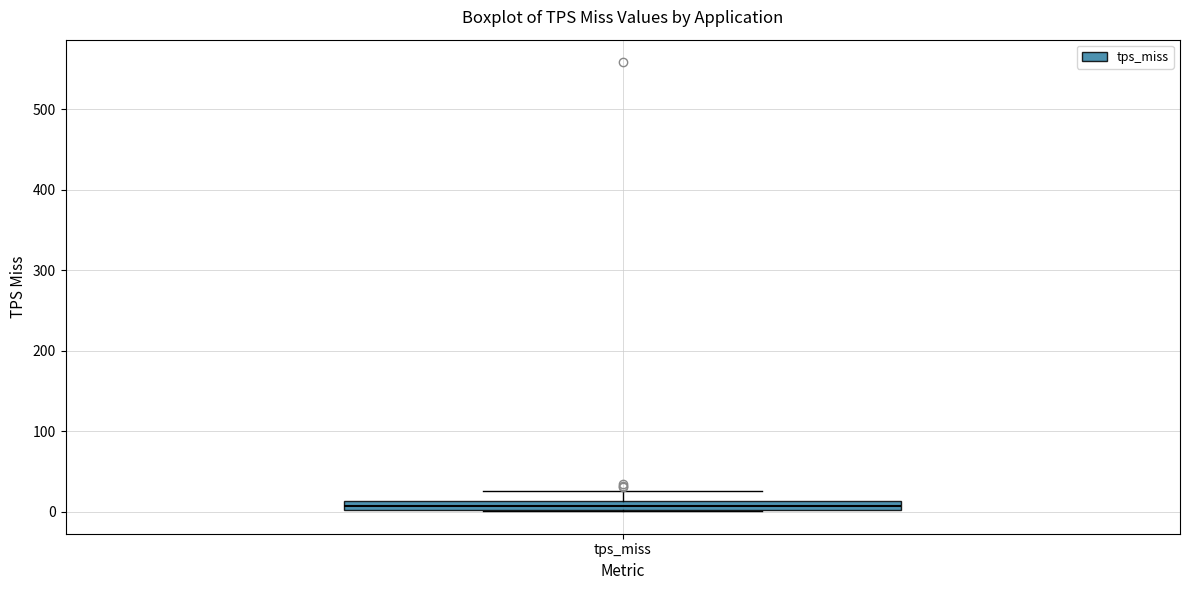

Where is the upper edge of the box for tps_miss on the y-axis? The values are not printed on the chart, so give them approximately, as read against the axis.

10